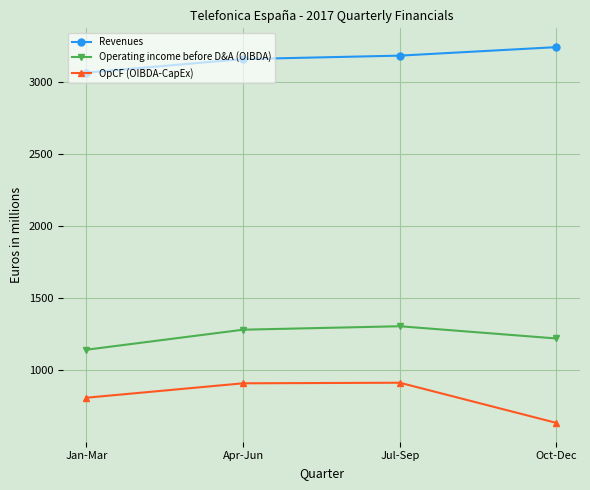

Rank the categories by Revenues value from lowest to highest.

Jan-Mar, Apr-Jun, Jul-Sep, Oct-Dec